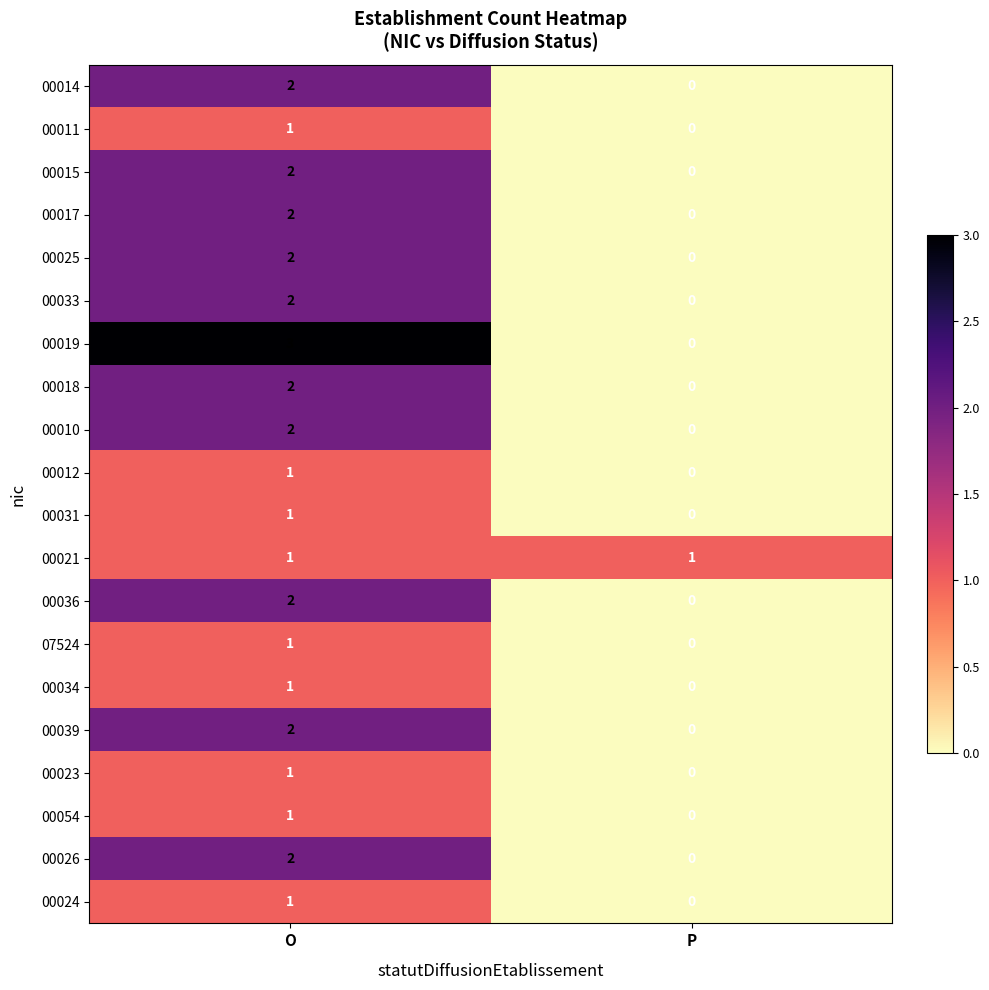

Count the number of data series in this chart.

20